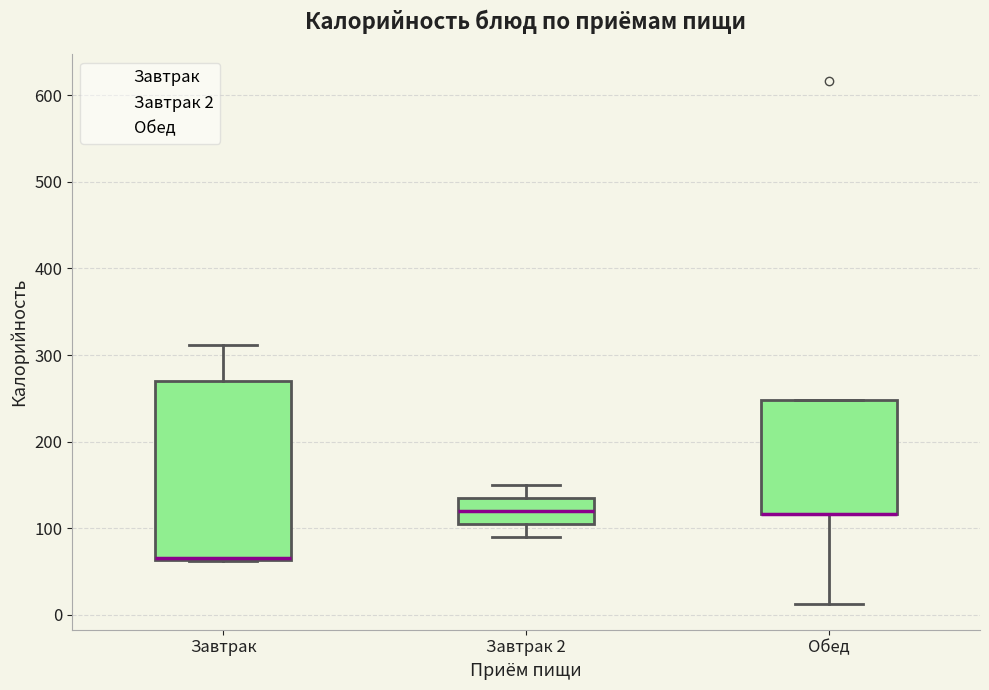

Where does the lower whisker of the box for Обед end on the y-axis? The values are not printed on the chart, so give them approximately, as read against the axis.

10